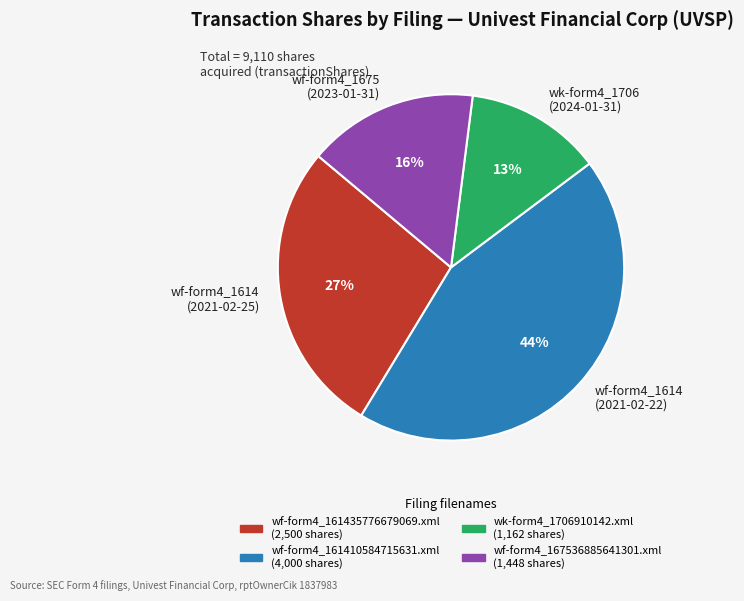

Which slice is the largest?

wf-form4_1614 (2021-02-22)